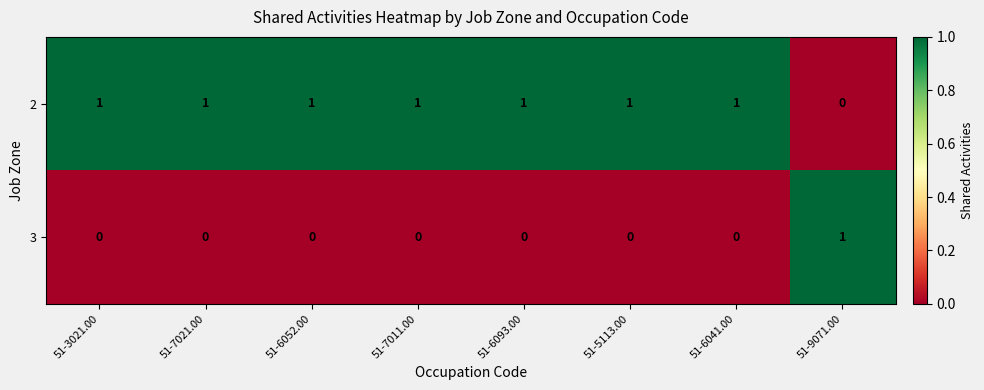

Which series has the largest total across all categories?

2